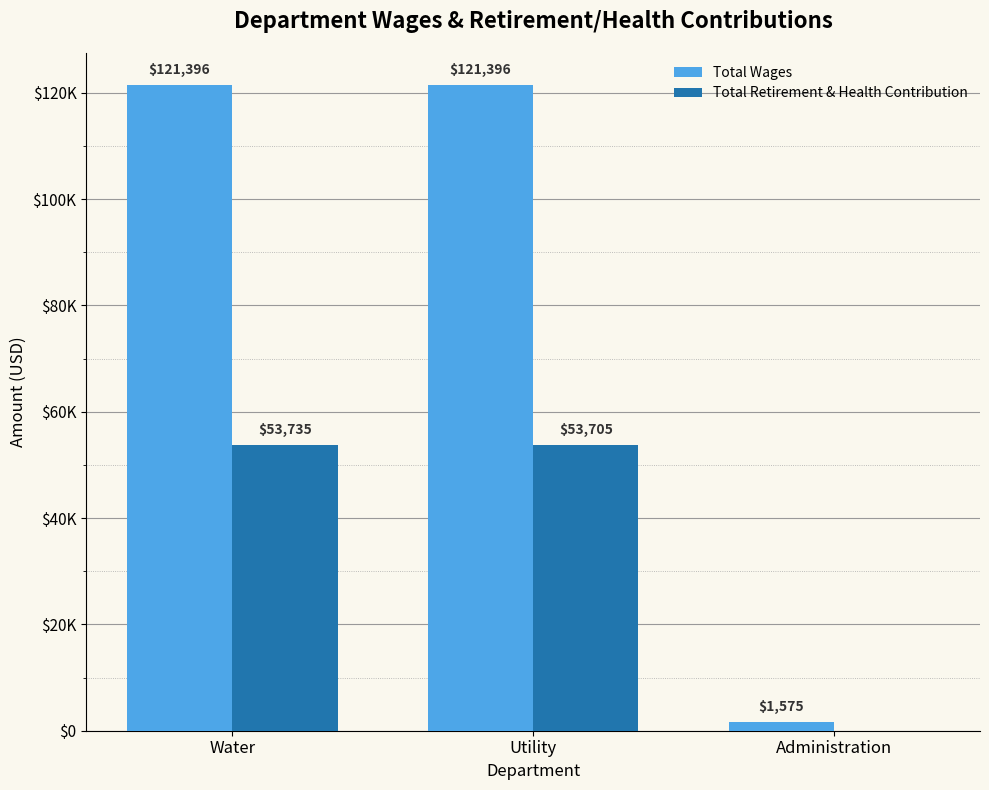

What are all the series names shown in the legend?

Total Wages, Total Retirement & Health Contribution